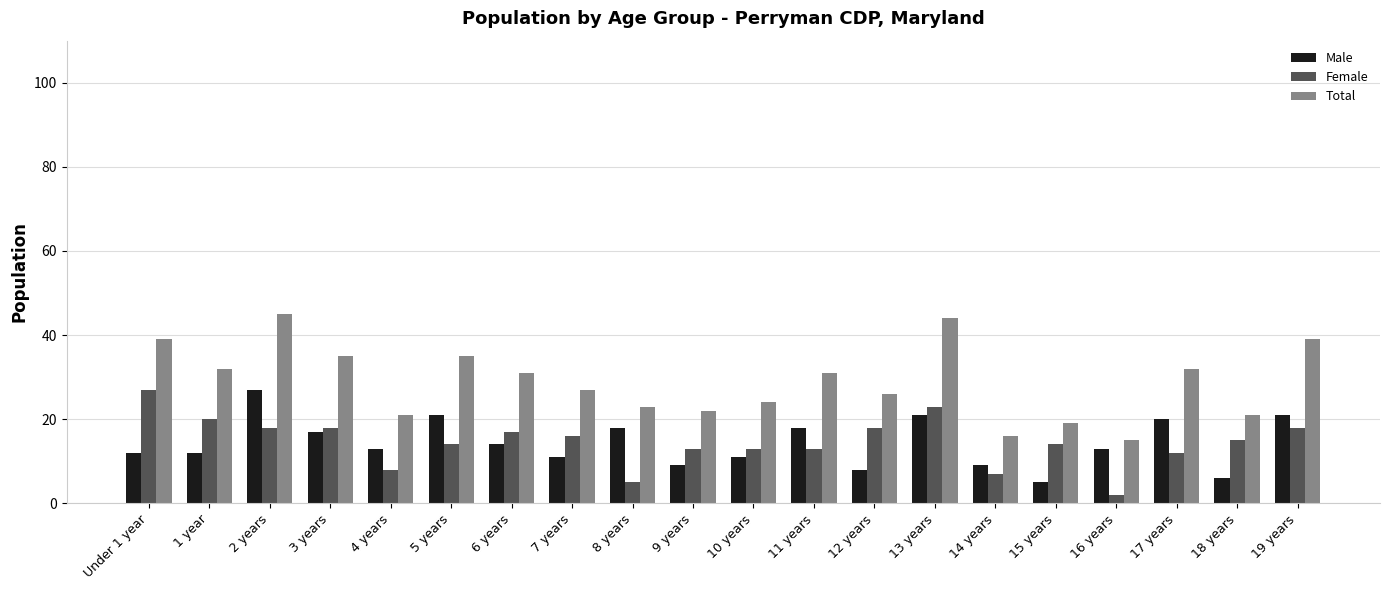

At how many categories does at least one series exceed 10?

20